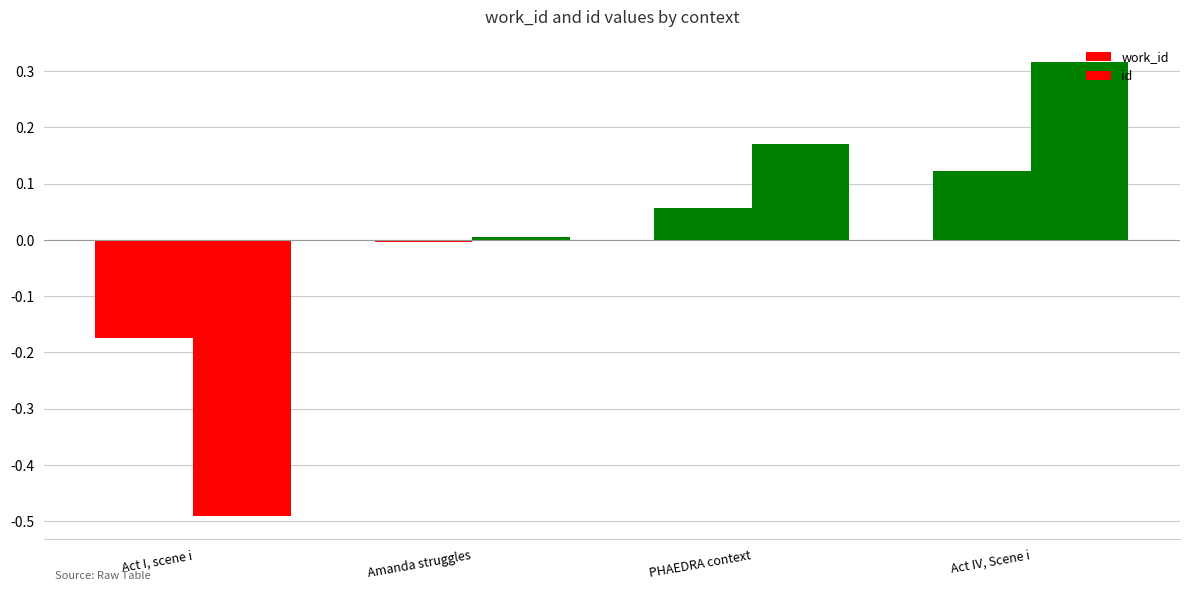

List the series in order of their peak value, lowest first.

work_id, id